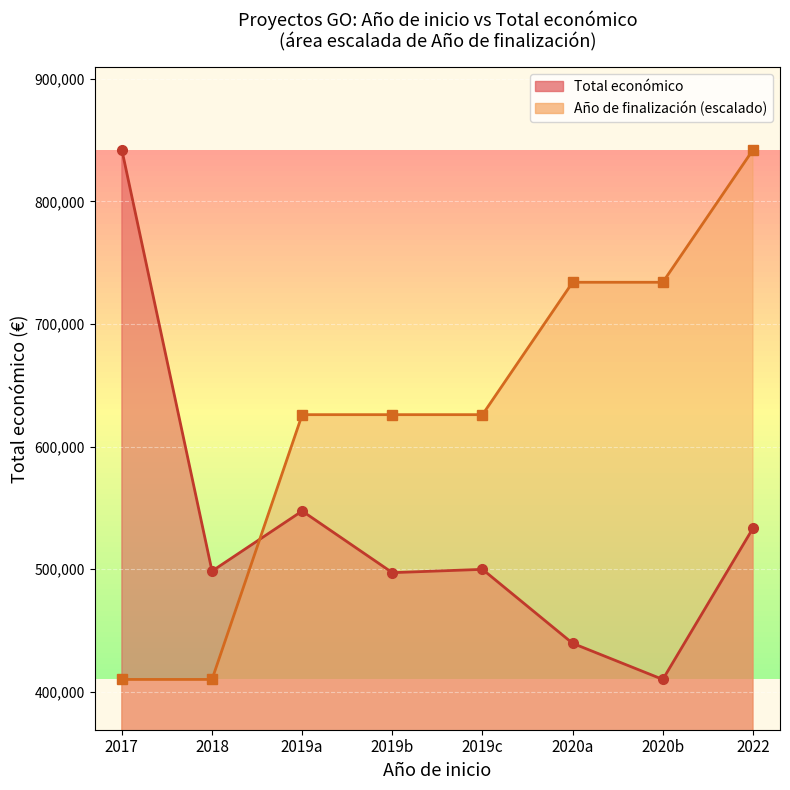

Rank the categories by Total económico (line) value from lowest to highest.

2020b, 2020a, 2019b, 2018, 2019c, 2022, 2019a, 2017